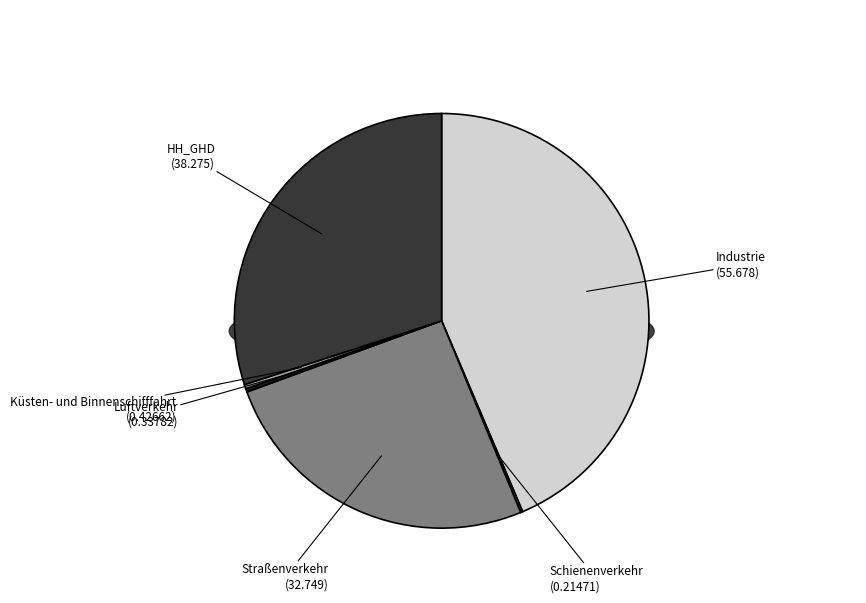

Between Schienenverkehr and Straßenverkehr, which is larger?

Straßenverkehr